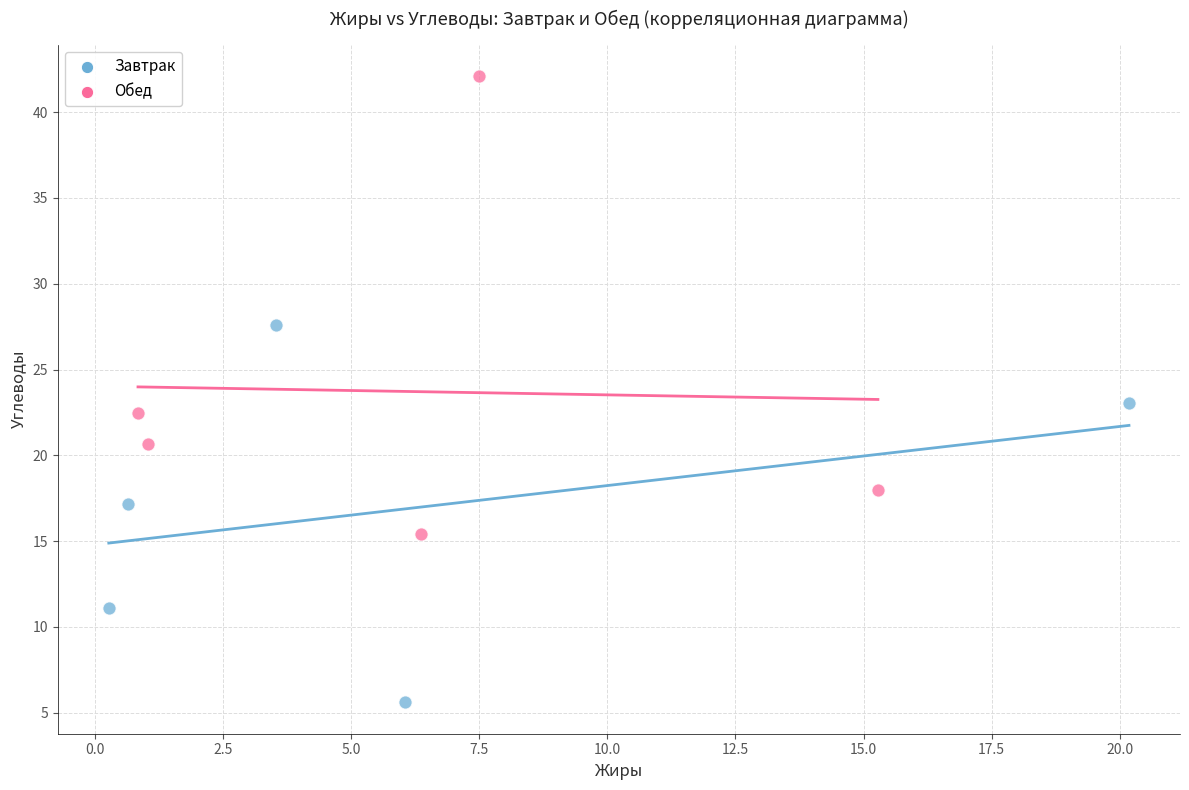

What are all the series names shown in the legend?

Завтрак, Обед